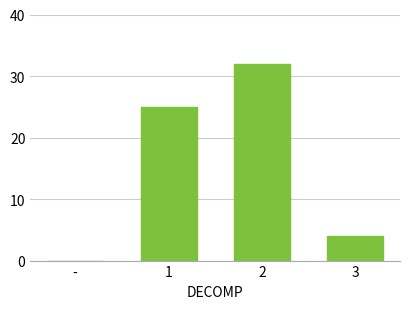

How many distinct data groups are displayed?

1